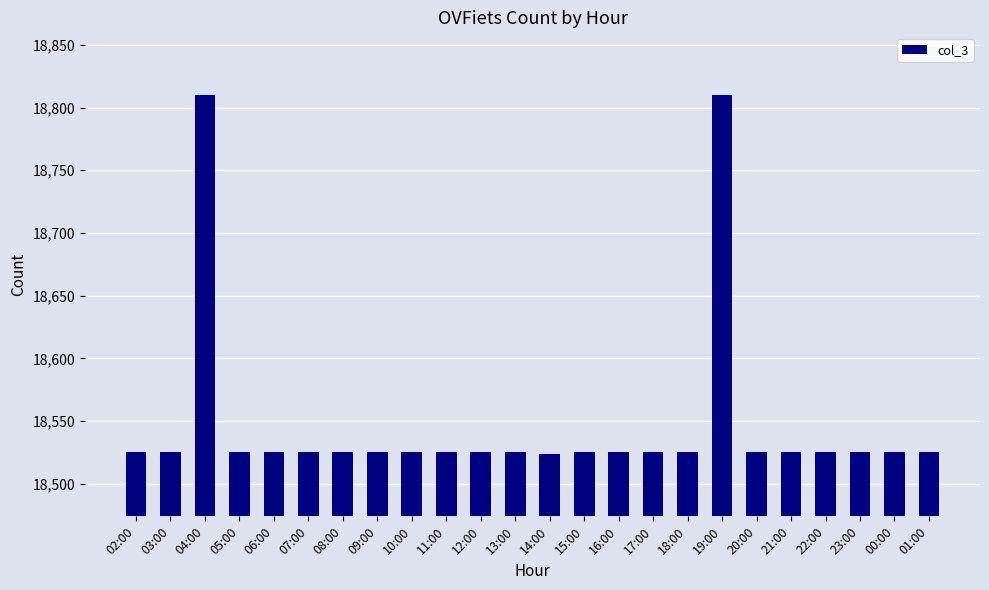

What is the greatest value displayed?

18810